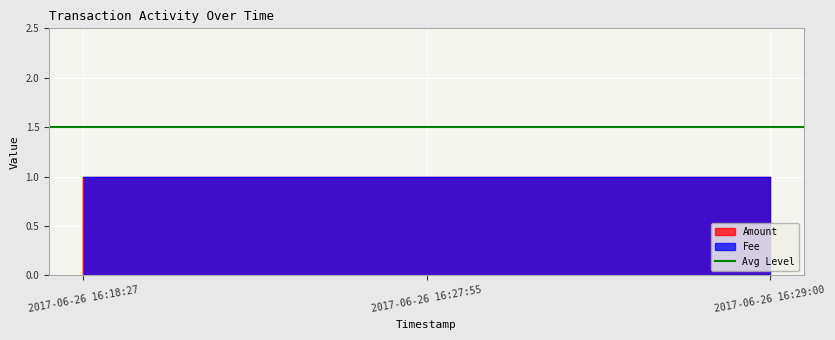

Count the number of categories in the chart.

3